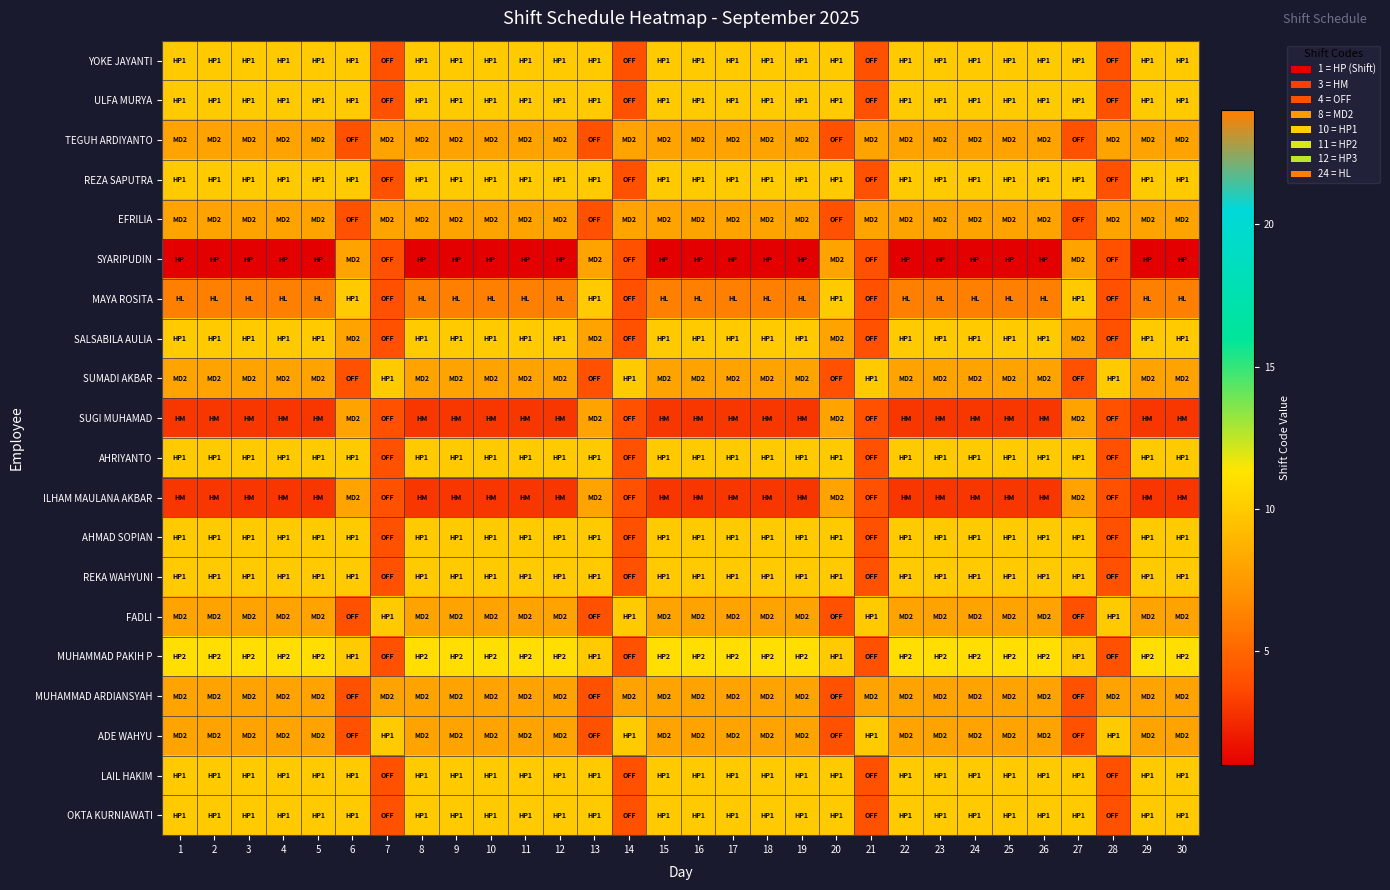

What is the total value across all series at 3?

180